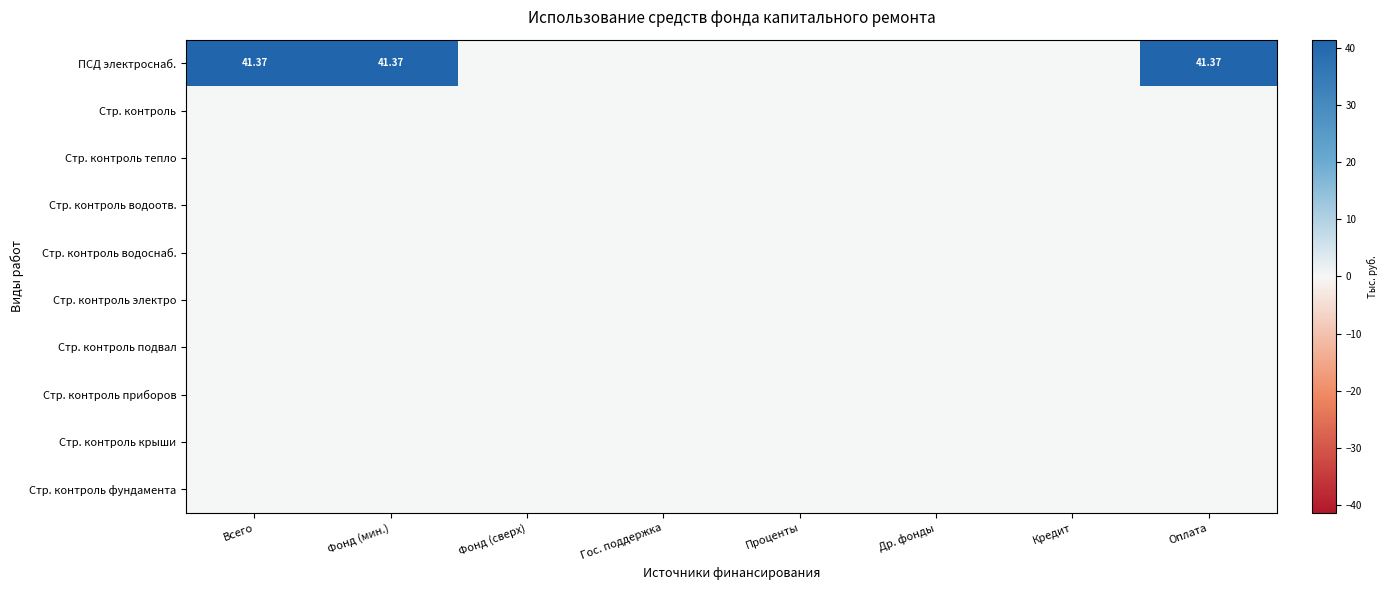

How many distinct data groups are displayed?

10